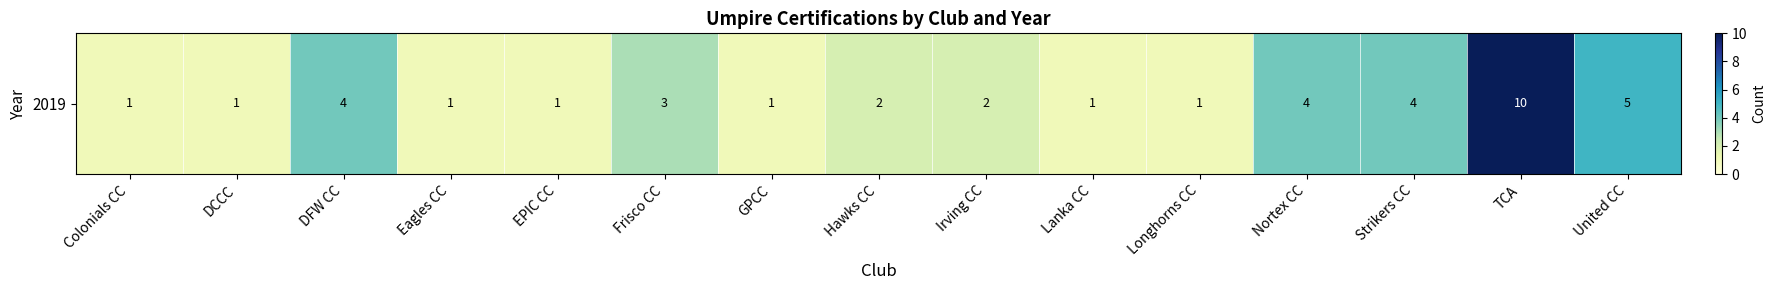

Reading left to right, transcribe all the data shown in this chart.

1	1	4	1	1	3	1	2	2	1	1	4	4	10	5